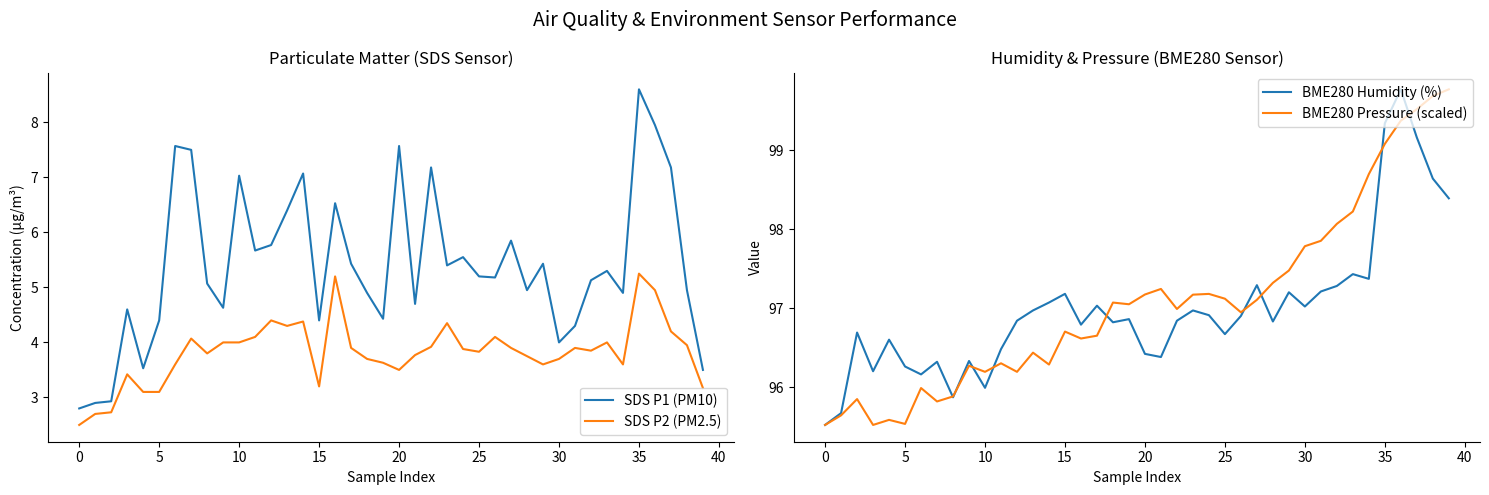

Which series has the largest range (max minus min)?

SDS P1 (PM10)